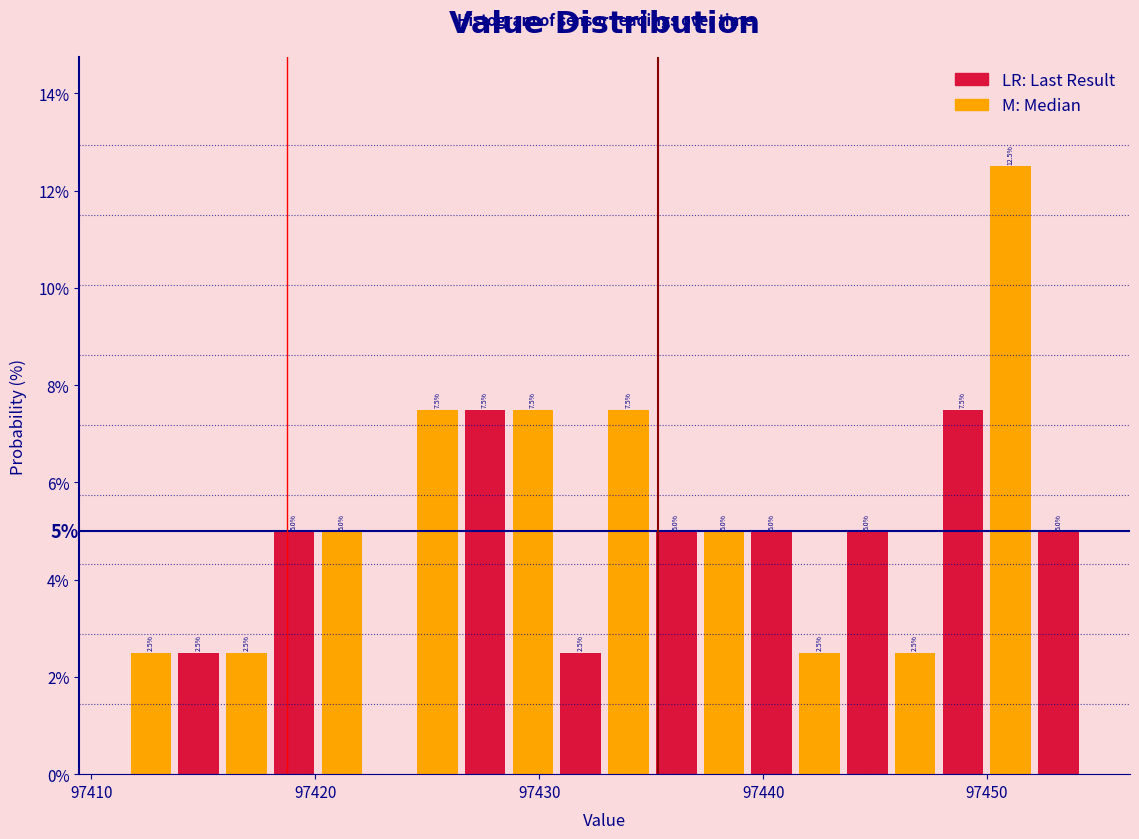

Around what value on the x-axis is the tallest bar? Give the approximate position of its centre, as read against the axis.

97451